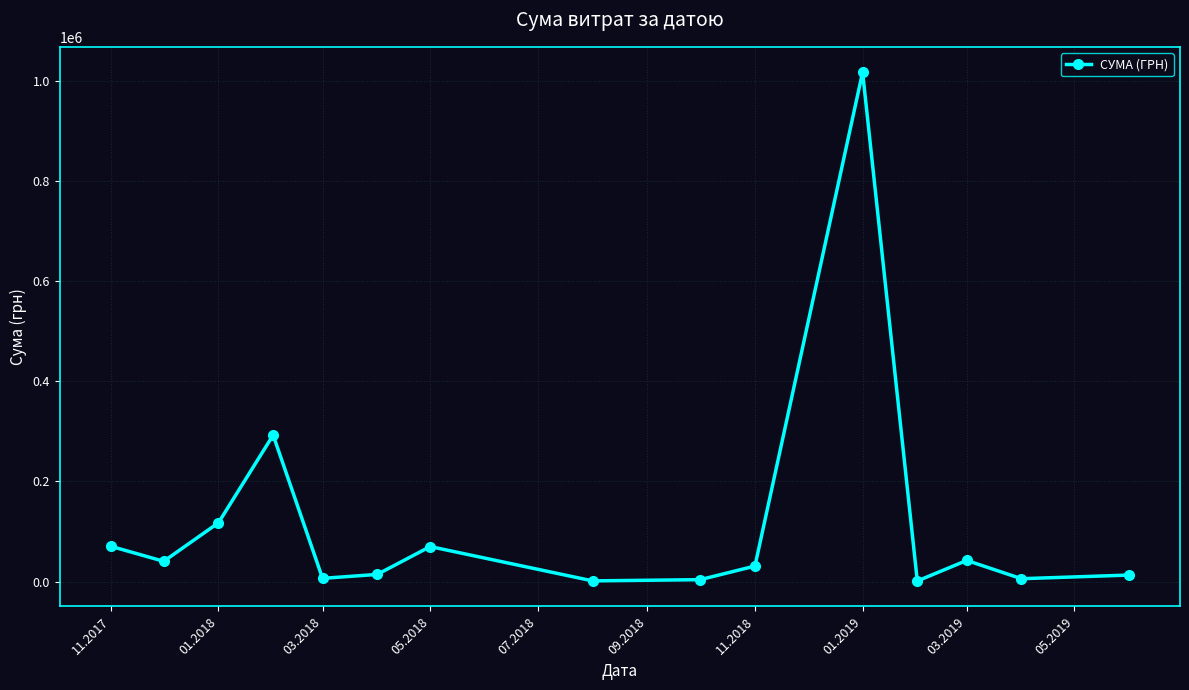

What is the sum of all values?

1726813.6